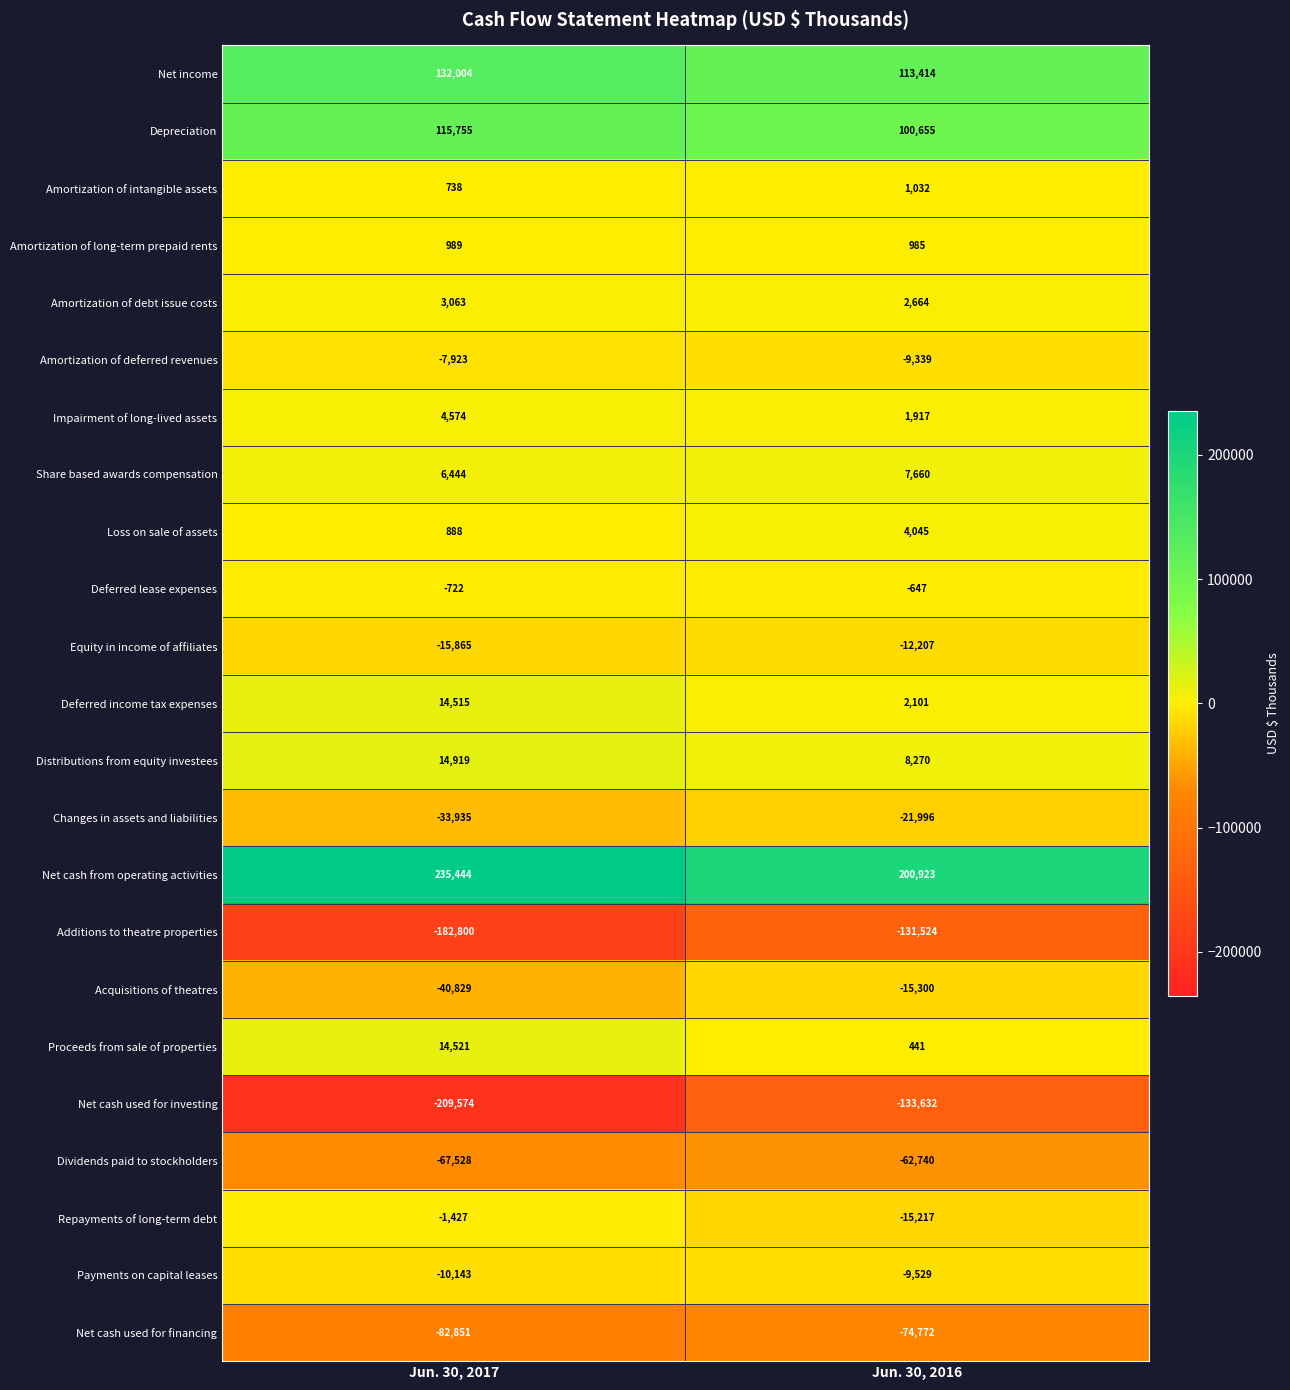

Which series has the widest spread of values?

Net cash used for investing